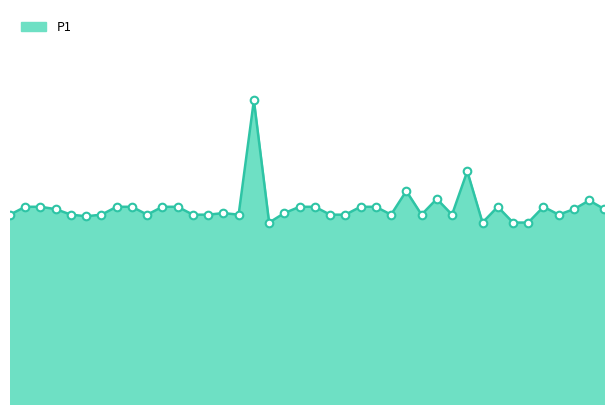

Does the chart have visible grid lines?

No